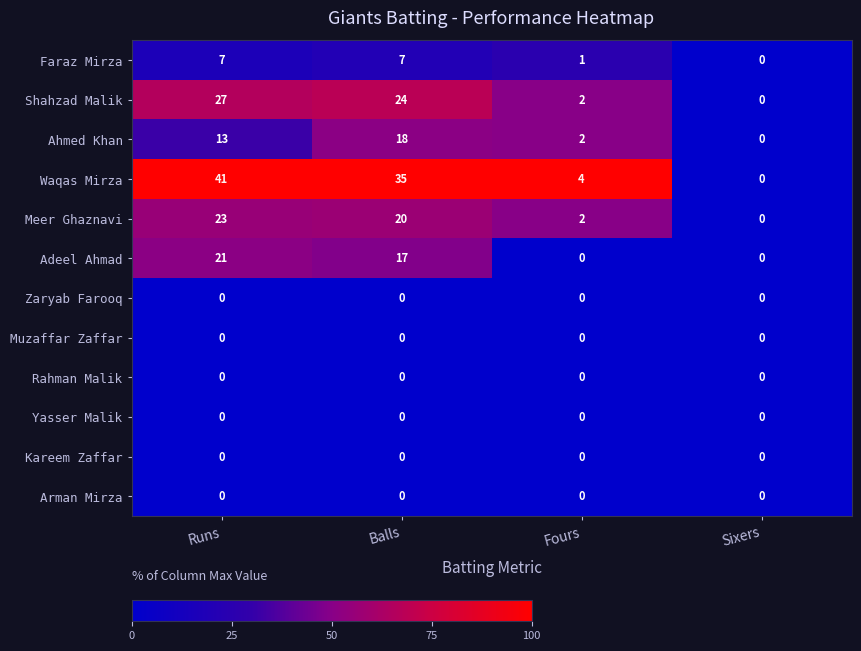

Is it true that Faraz Mirza equals 7 at Runs?

True